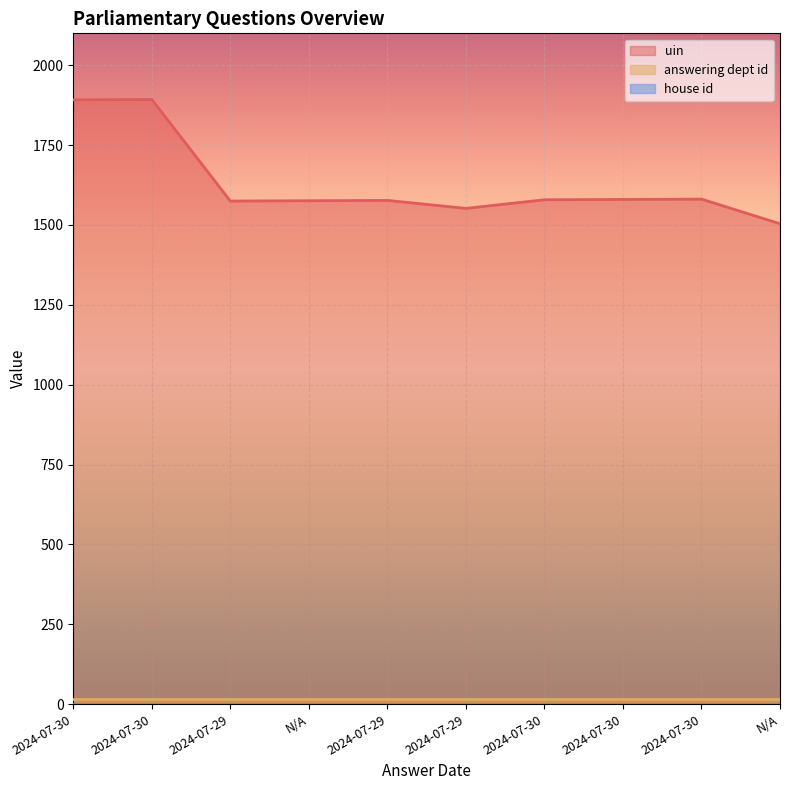

Between 2024-07-29 and N/A, which series saw the biggest shift?

uin